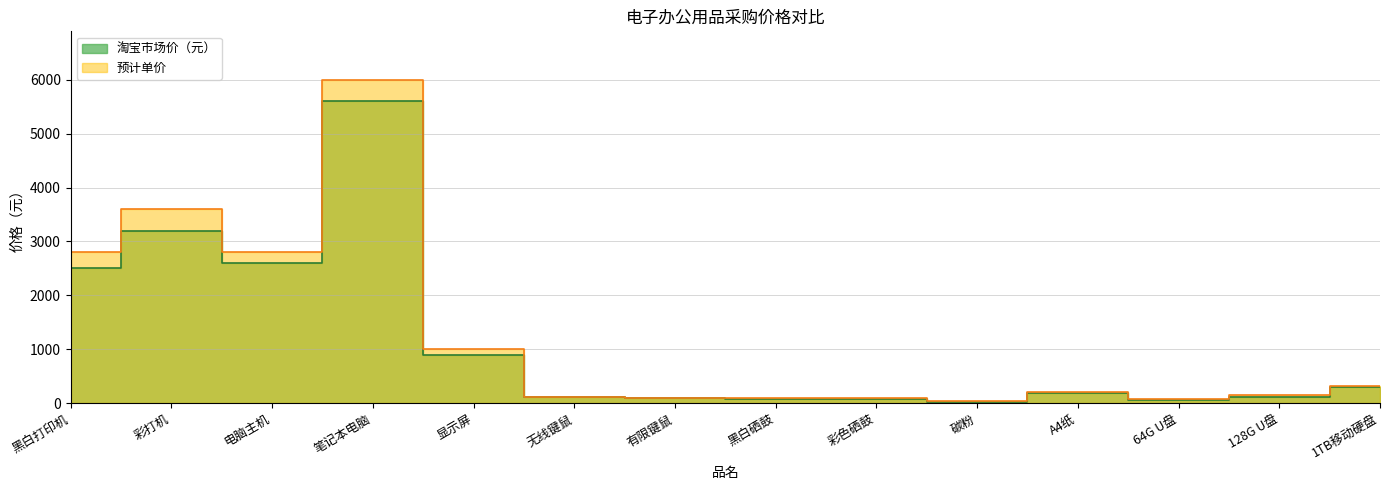

Rank the series by their average value, from lowest to highest.

淘宝市场价（元）, 预计单价